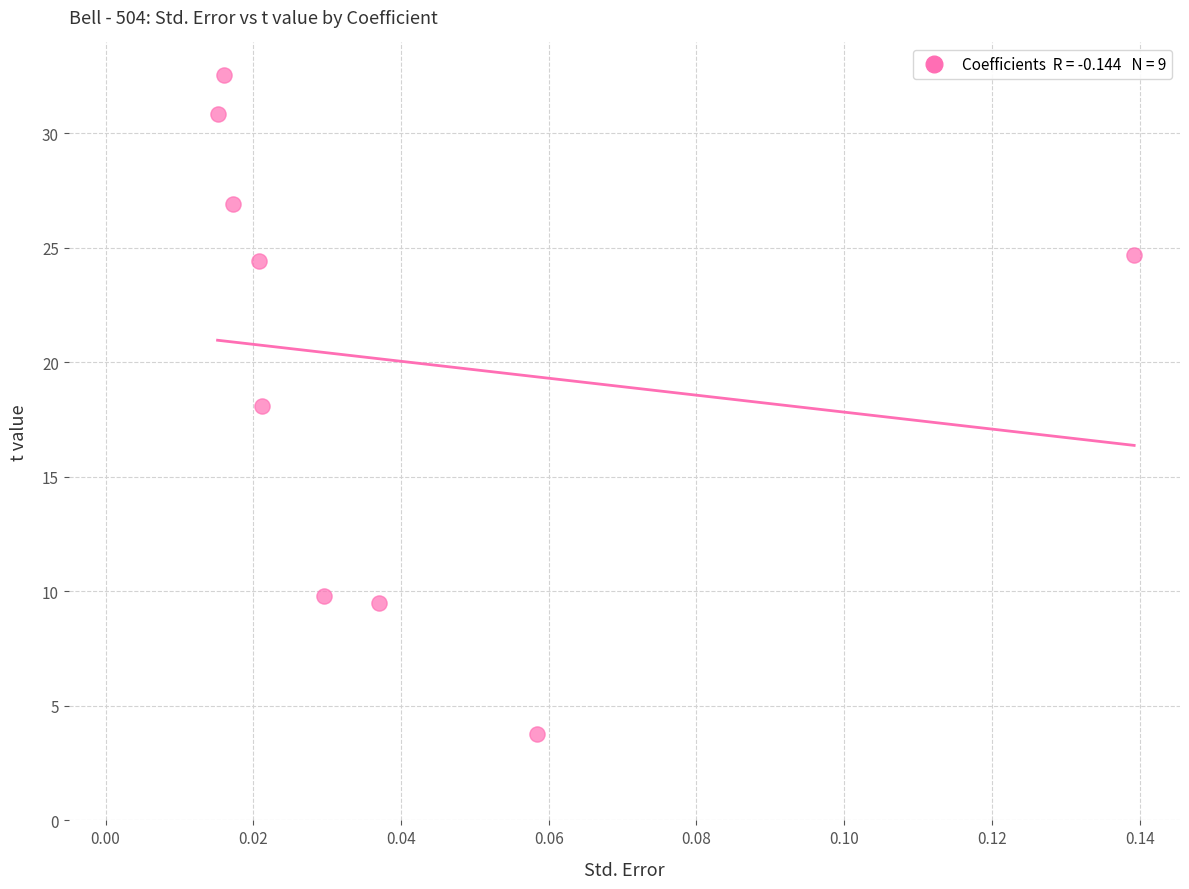

What is the range of Y values (max minus min)?

28.8